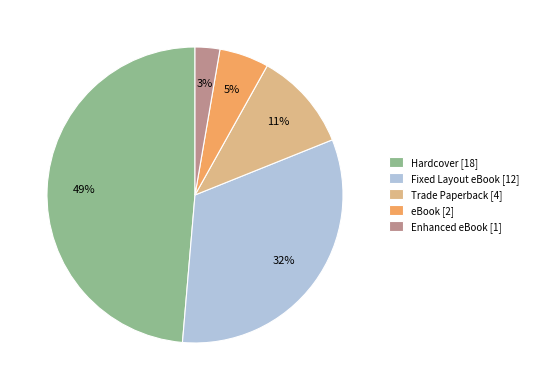

Count the number of slices in the pie.

5